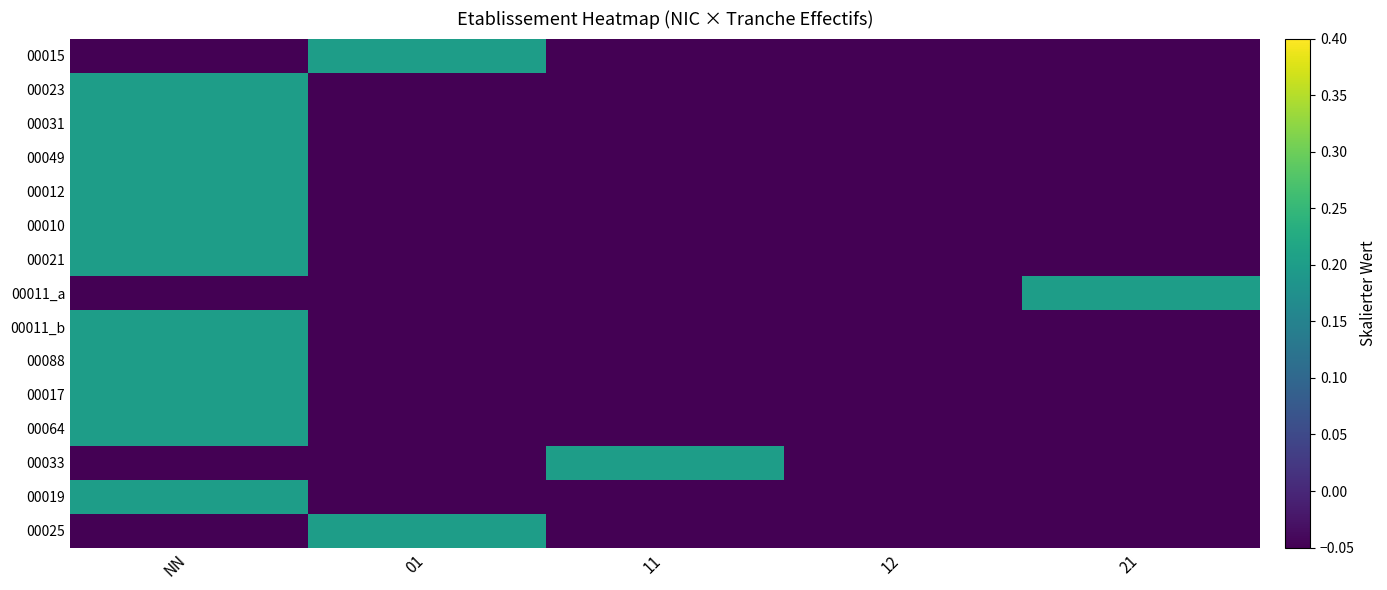

At 12, list the series in order from smallest to largest.

00015, 00023, 00031, 00049, 00012, 00010, 00021, 00011_a, 00011_b, 00088, 00017, 00064, 00033, 00019, 00025